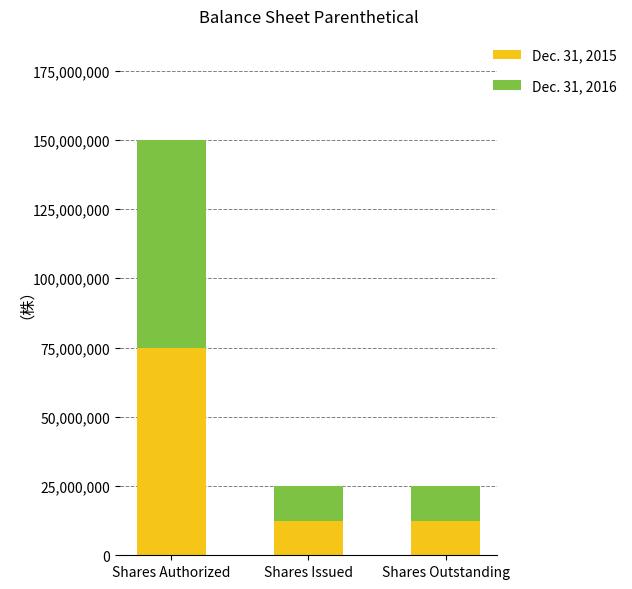

What is the total value across all series at Shares Issued?

24940676